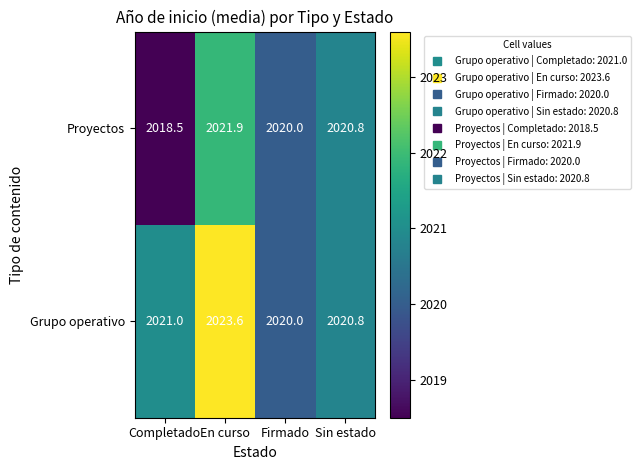

How many distinct data groups are displayed?

2